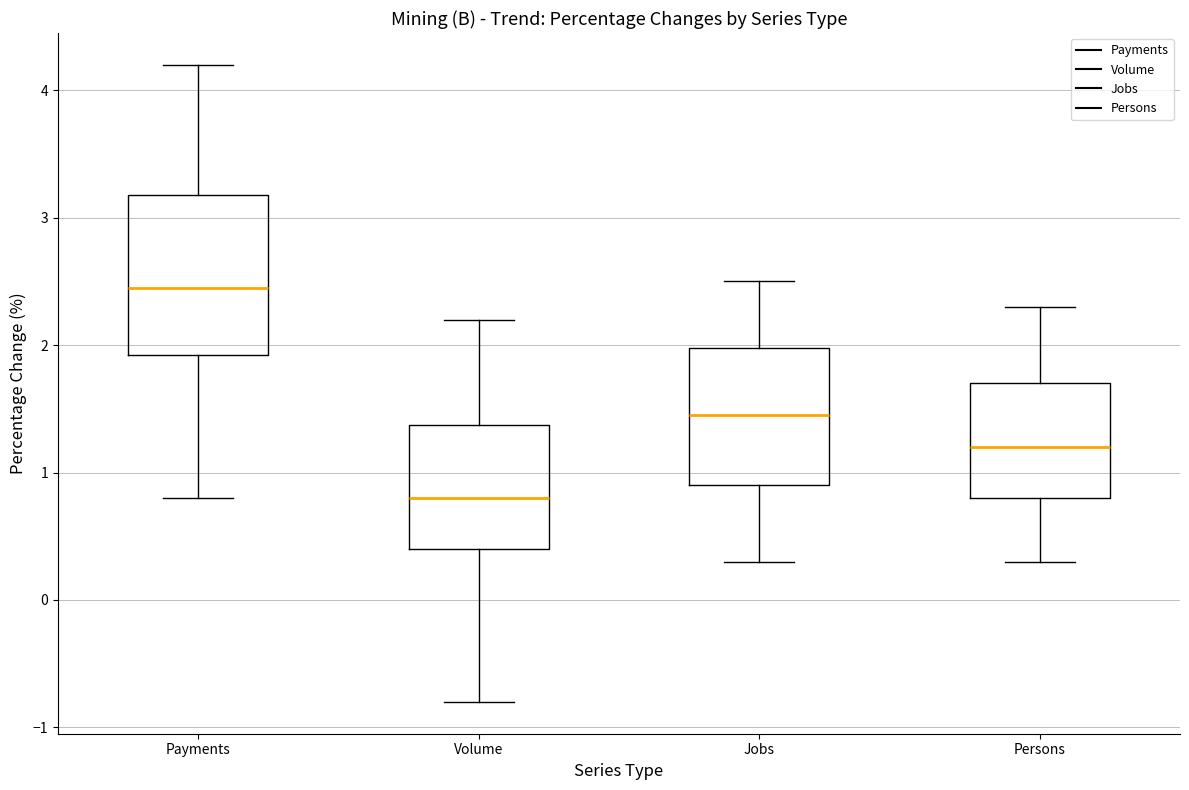

Which box is the tallest, from its lower edge to its upper edge?

Payments